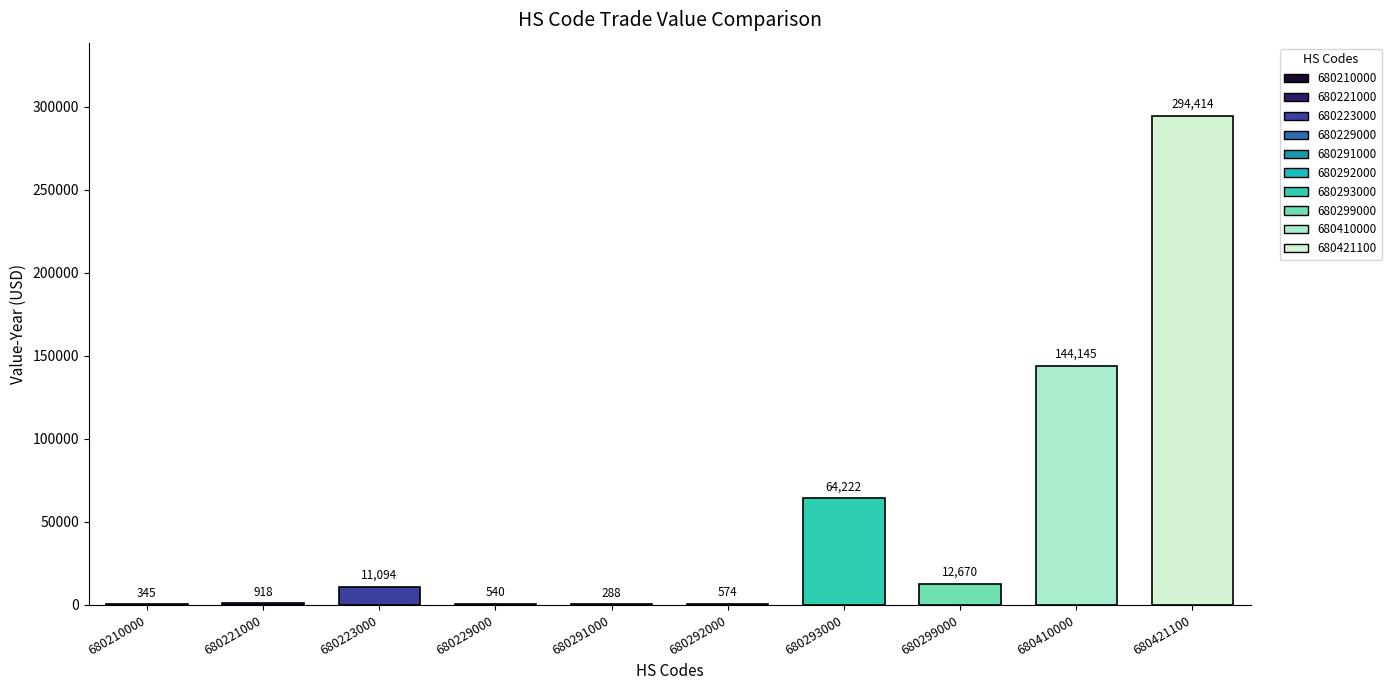

What is the value of the 3rd bar from the left?

11094